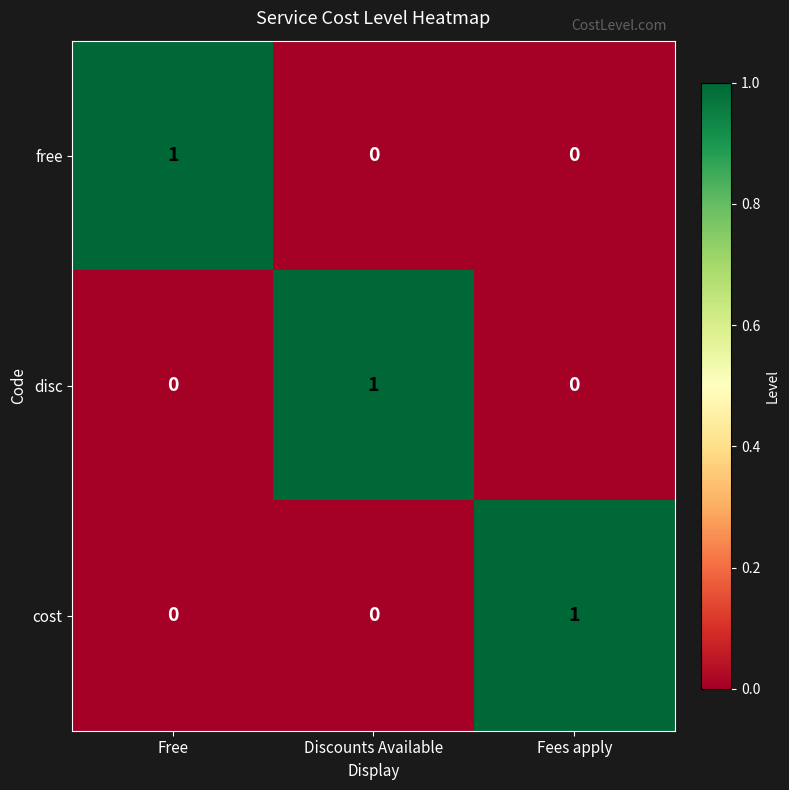

The value of cost at Discounts Available is 0. True or false?

True